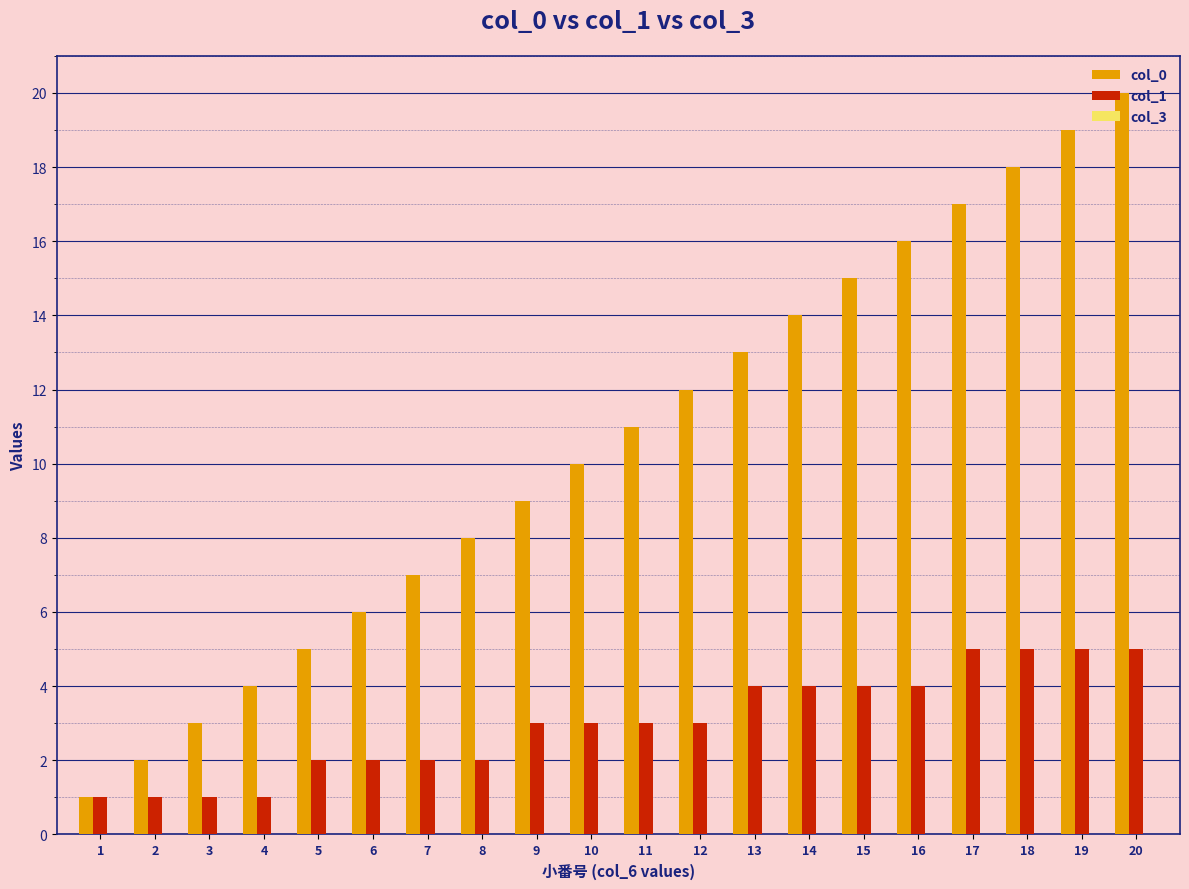

Which category has the highest value in the col_0 series?

20